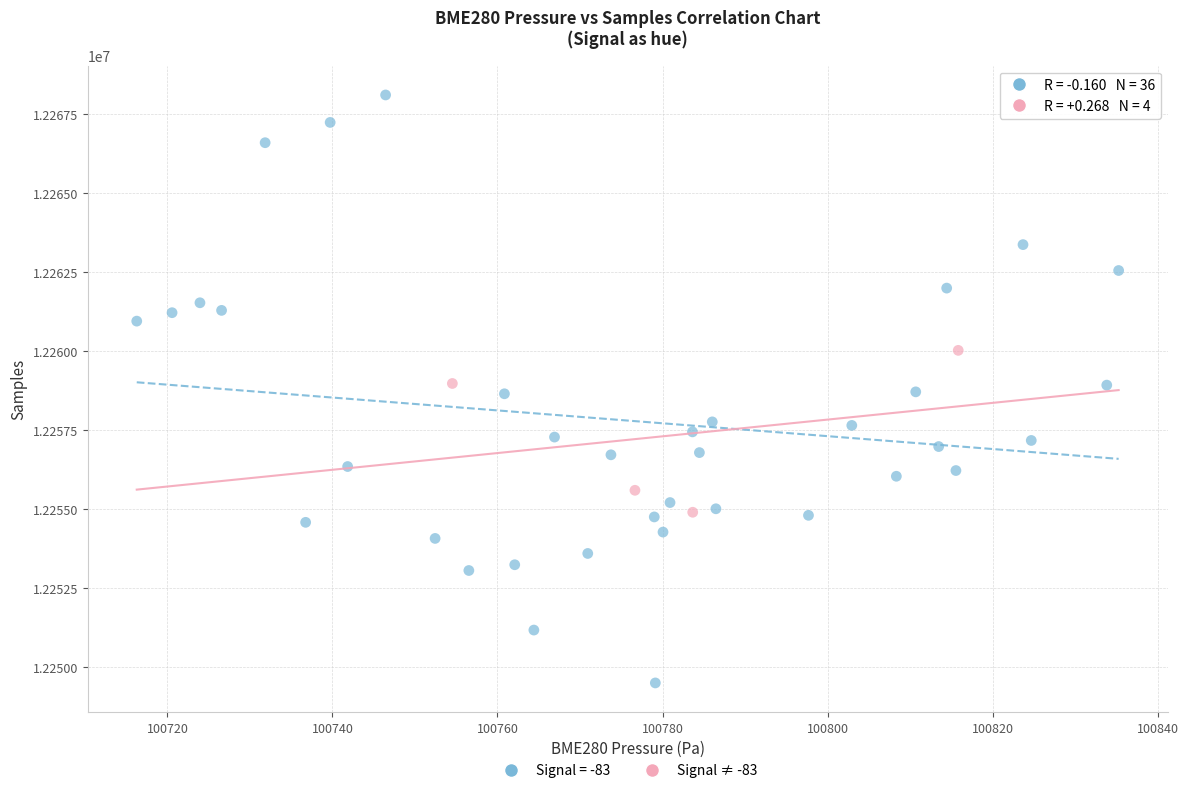

Which series contains the highest Y value?

Signal = -83